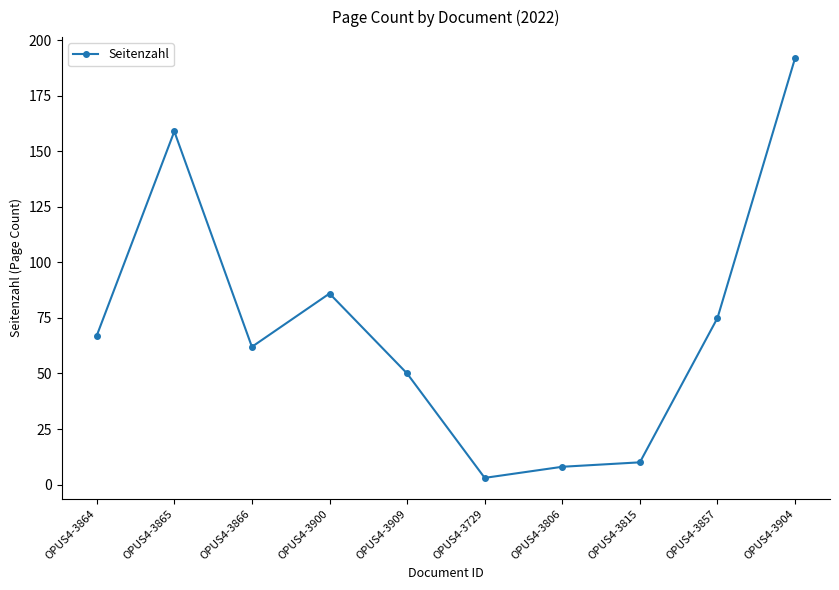

How many values are below 67?

5